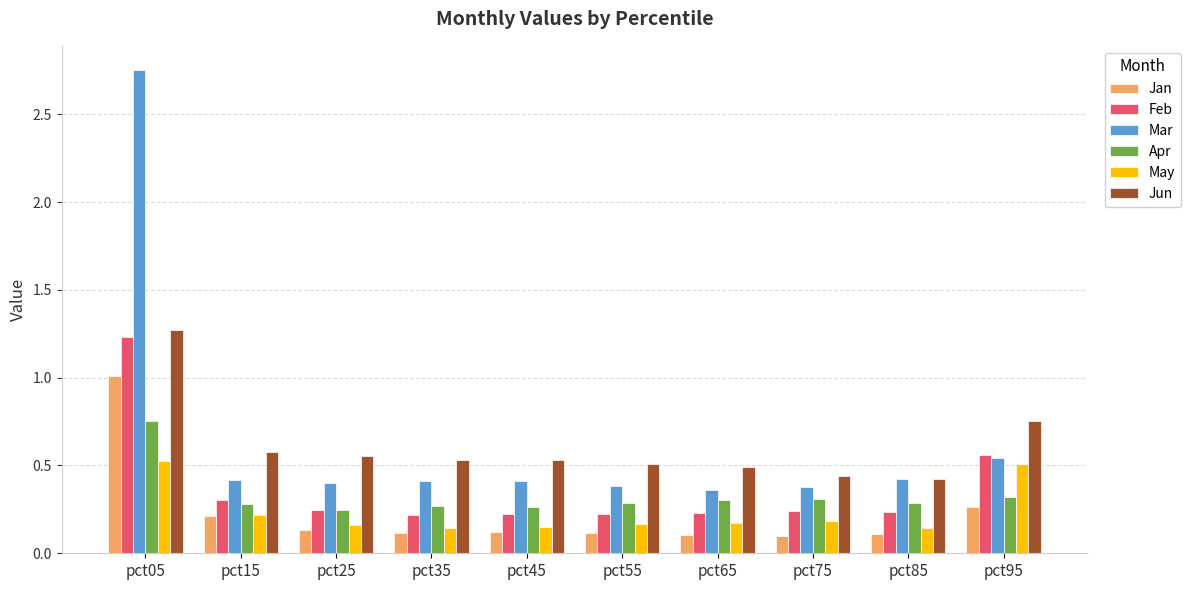

What is the total value across all series at pct45?

1.7